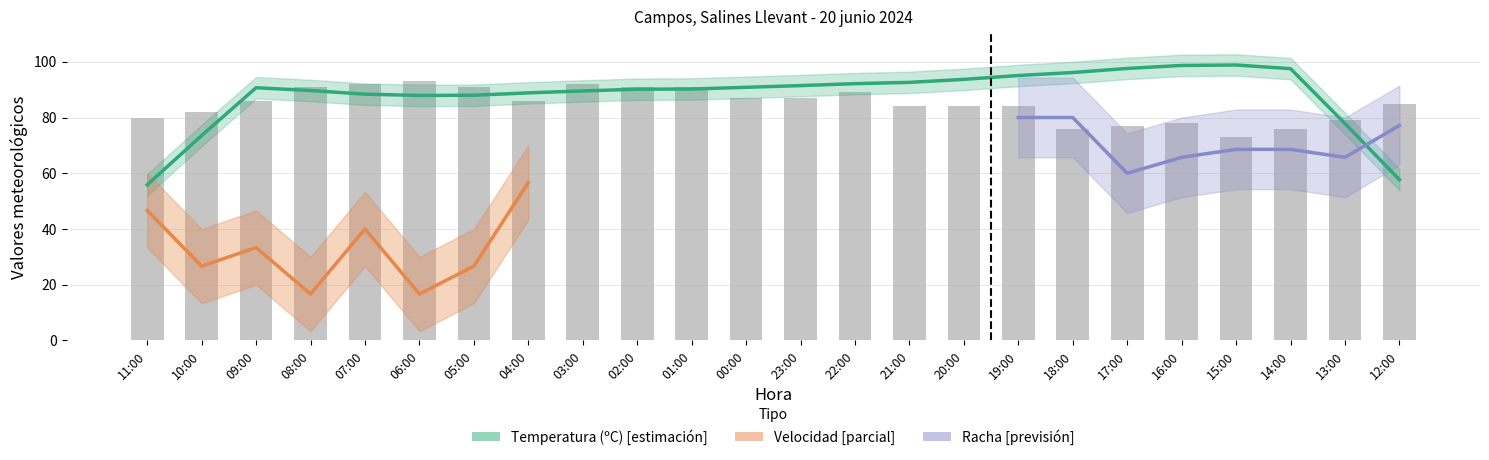

Which category has the lowest value in the Humedad series?

15:00